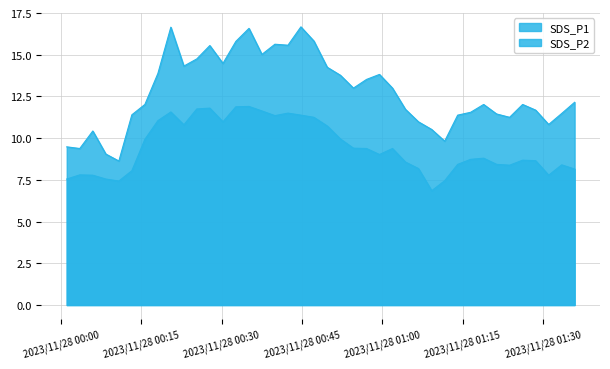

What is the label of the 5th point from the left?

2023/11/28 00:10:46